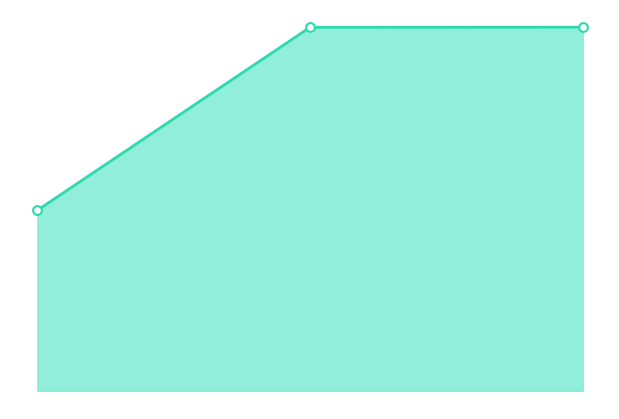

How many lines are shown in the chart?

1